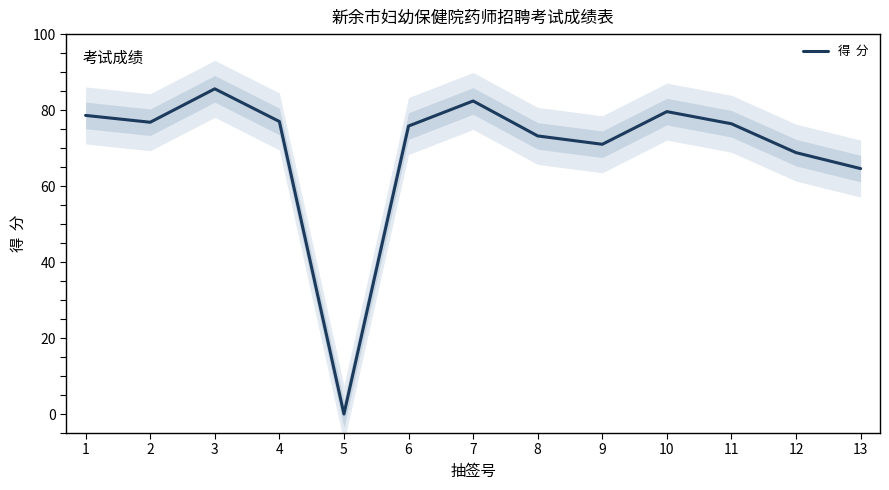

Approximately how many times larger is the value at 10 compared to 6?

1.1